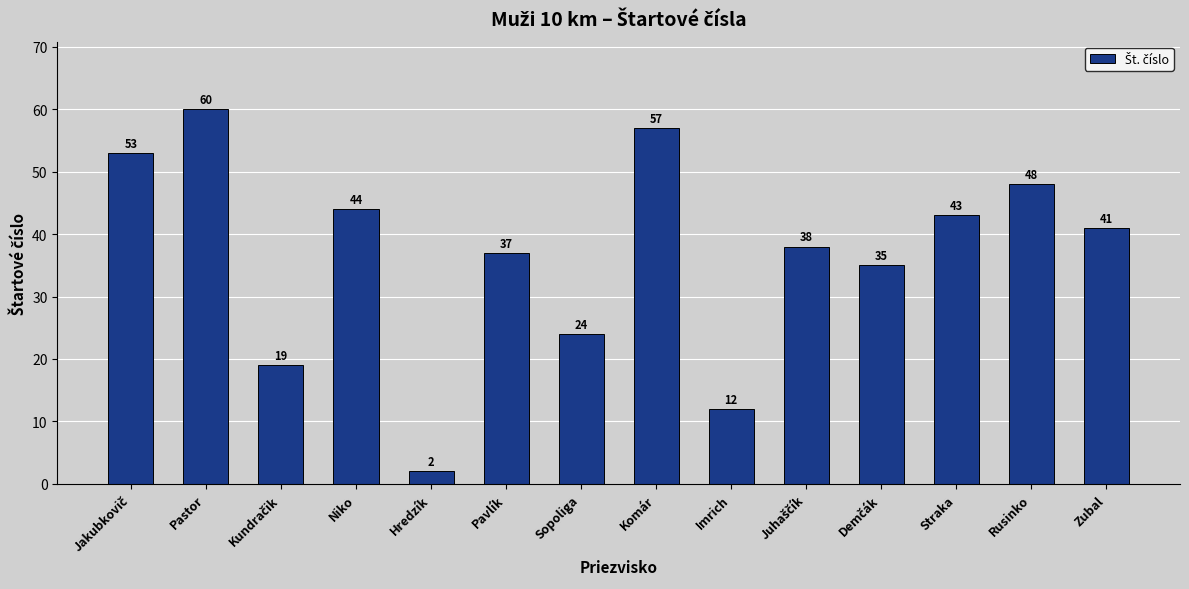

Approximately how many times larger is the value at Komár compared to Zubal?

1.4